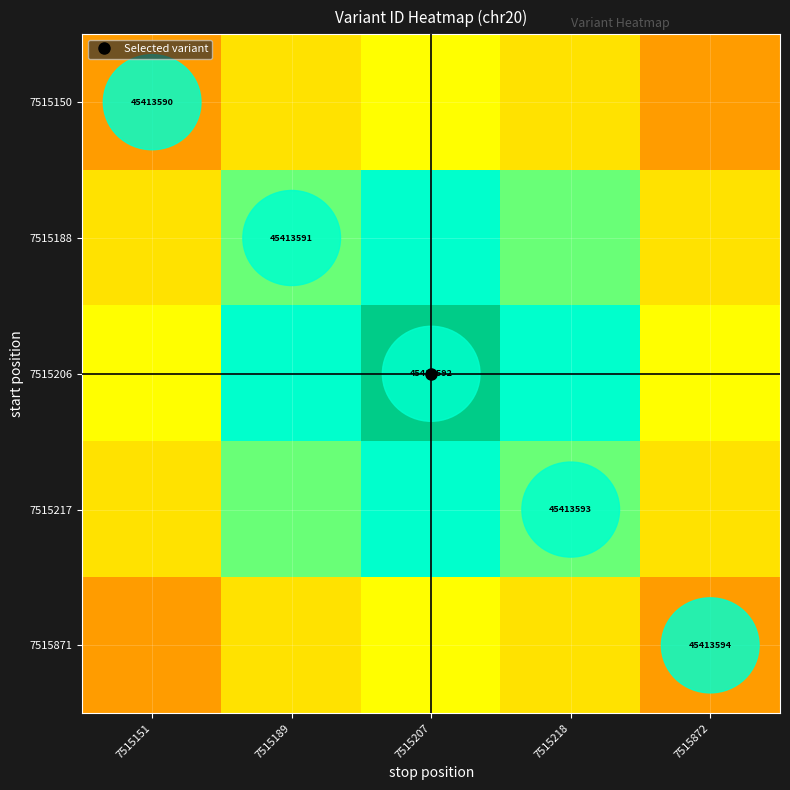

Rank the series by their maximum value, from lowest to highest.

7515150, 7515871, 7515188, 7515217, 7515206